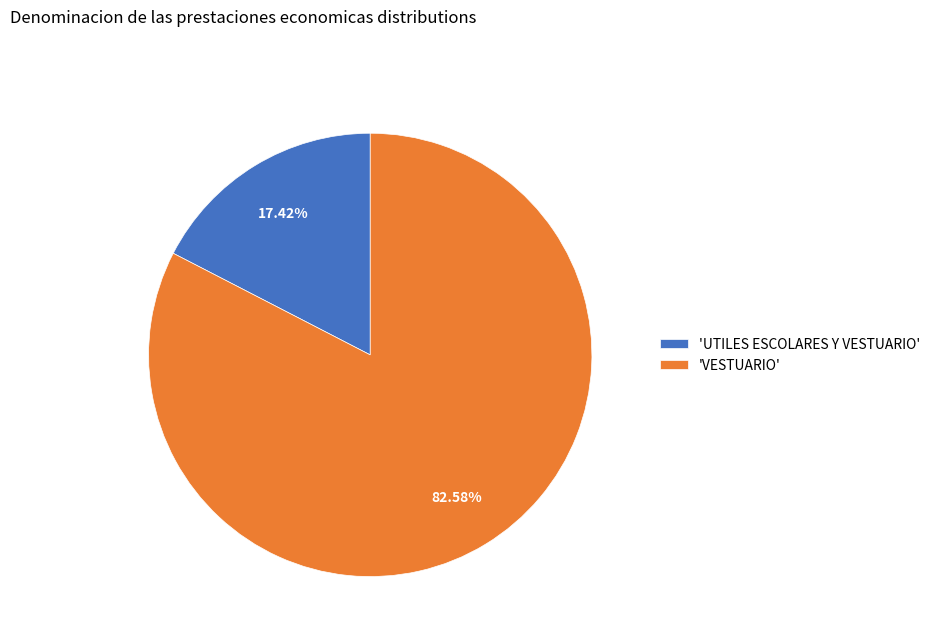

Does any single category account for the majority?

Yes